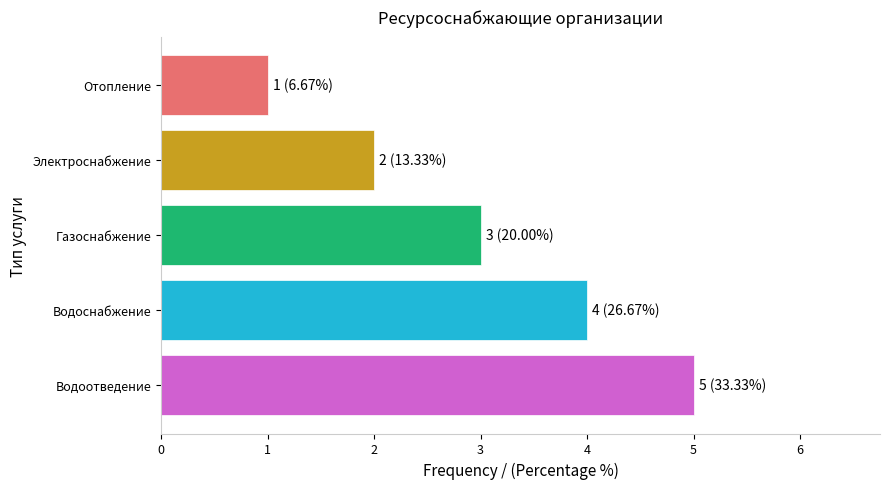

How many bars are there in total?

5